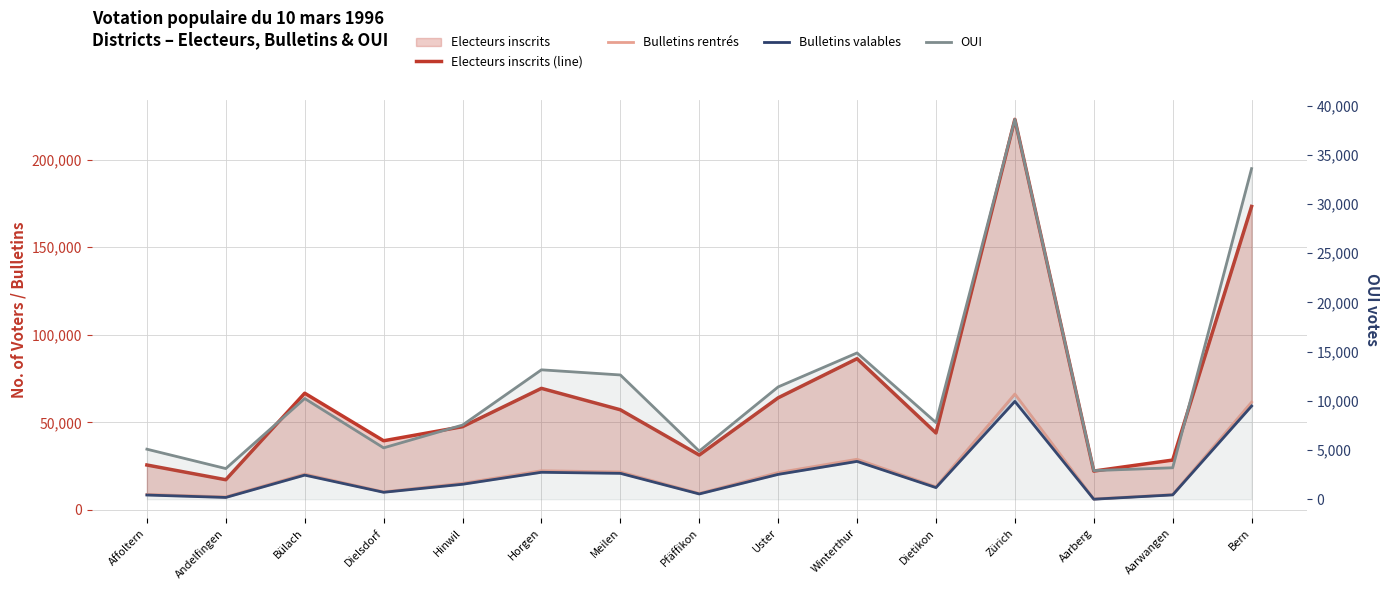

Which series has the widest spread of values?

Electeurs inscrits (line)